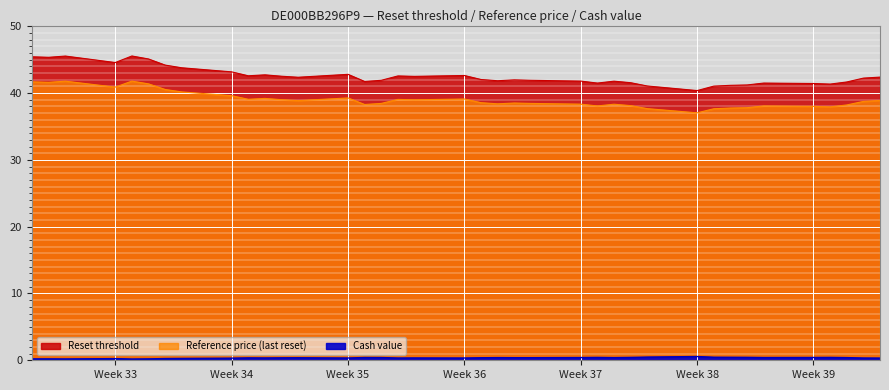

List the labels in order of Reference price (last reset) value, largest first.

2025-08-19, 2025-08-15, 2025-08-13, 2025-08-14, 2025-08-20, 2025-08-18, 2025-08-21, 2025-08-22, 2025-08-25, 2025-09-01, 2025-08-27, 2025-09-08, 2025-08-26, 2025-09-04, 2025-08-28, 2025-09-05, 2025-10-03, 2025-08-29, 2025-10-02, 2025-09-09, 2025-09-11, 2025-09-03, 2025-09-12, 2025-09-10, 2025-09-15, 2025-09-17, 2025-09-02, 2025-10-01, 2025-09-18, 2025-09-16, 2025-09-26, 2025-09-29, 2025-09-30, 2025-09-25, 2025-09-24, 2025-09-19, 2025-09-23, 2025-09-22